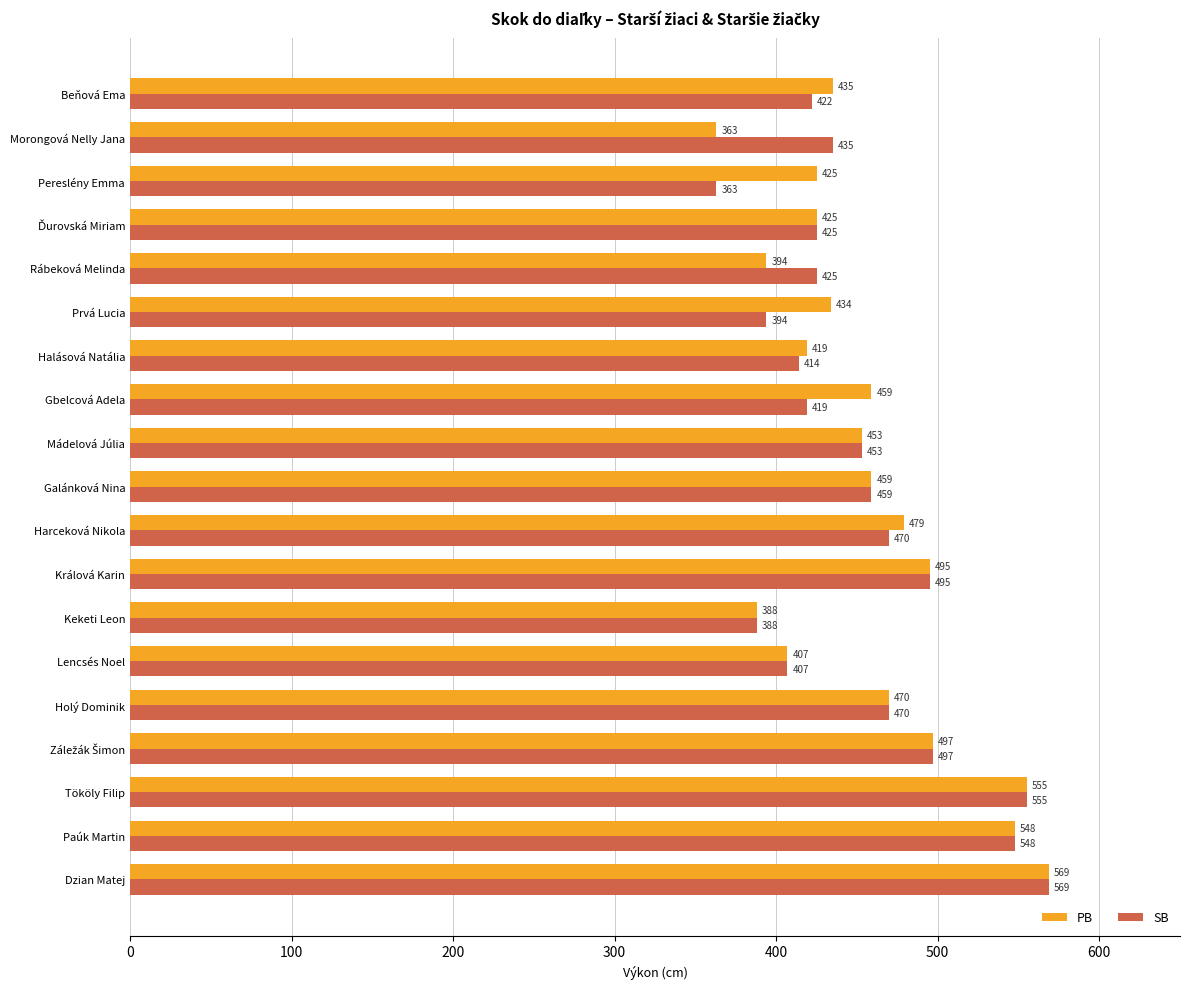

What is the difference between the highest and lowest values at Beňová Ema?

13